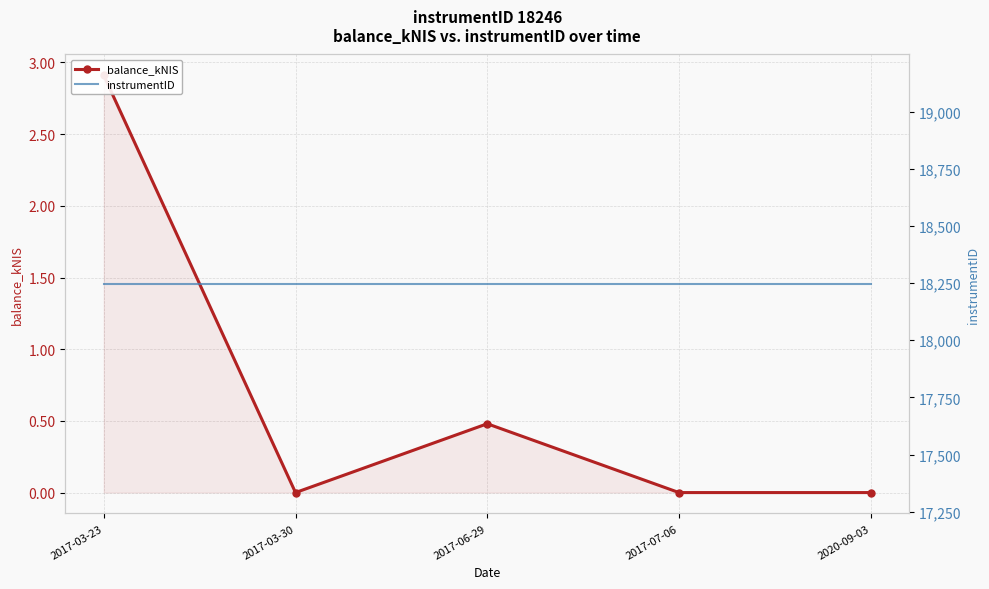

What are all the series names shown in the legend?

balance_kNIS, instrumentID